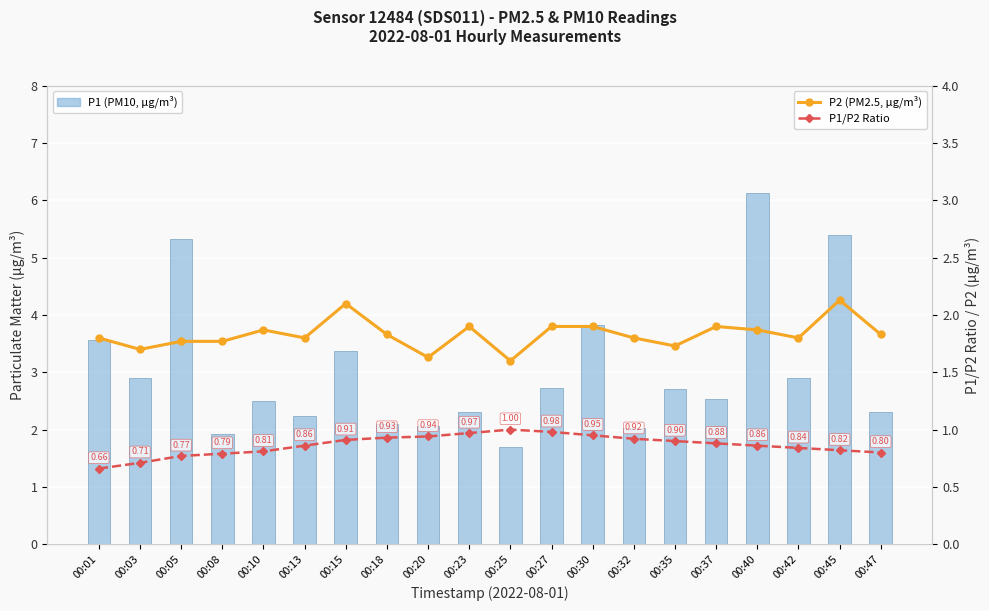

List the labels in order of P2 (PM2.5, μg/m³) value, smallest first.

00:25, 00:20, 00:03, 00:35, 00:05, 00:08, 00:01, 00:13, 00:32, 00:42, 00:18, 00:47, 00:10, 00:40, 00:23, 00:27, 00:30, 00:37, 00:15, 00:45